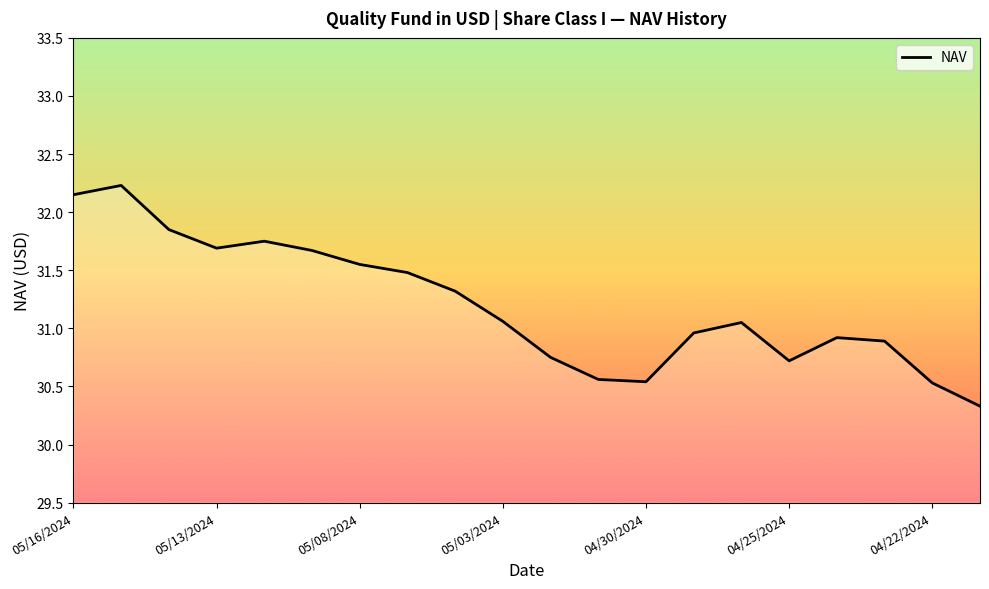

What is the maximum value shown in the chart?

32.2